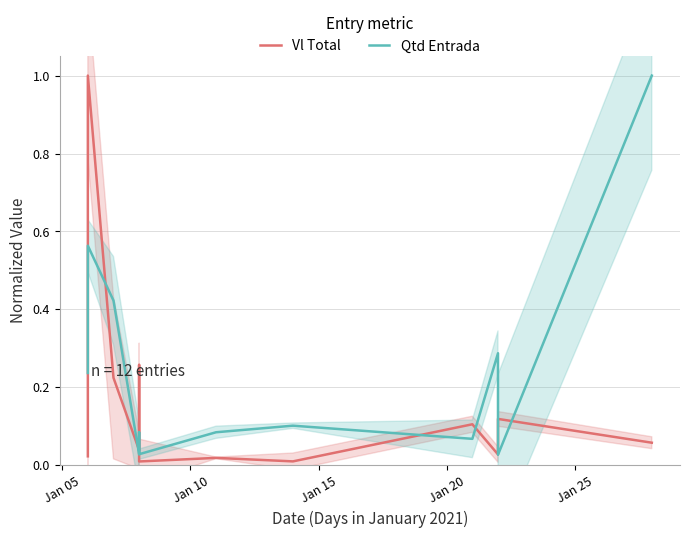

At how many categories does at least one series exceed 0?

12